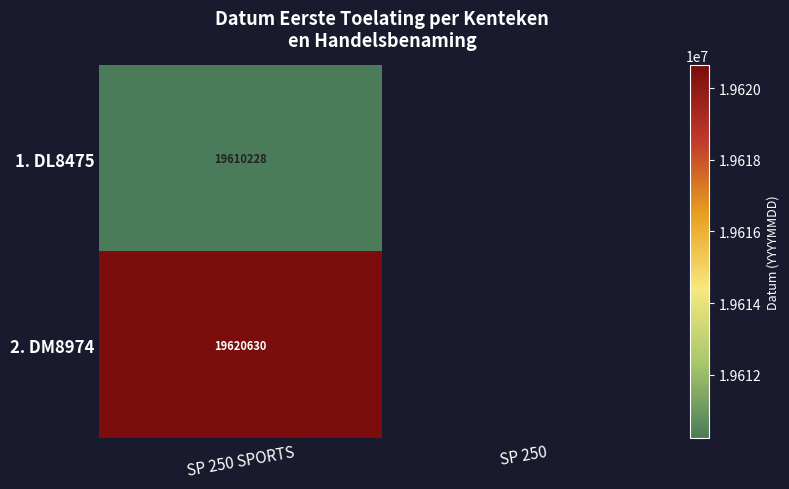

The value of 1. DL8475 at SP 250 SPORTS is 33966721. True or false?

False